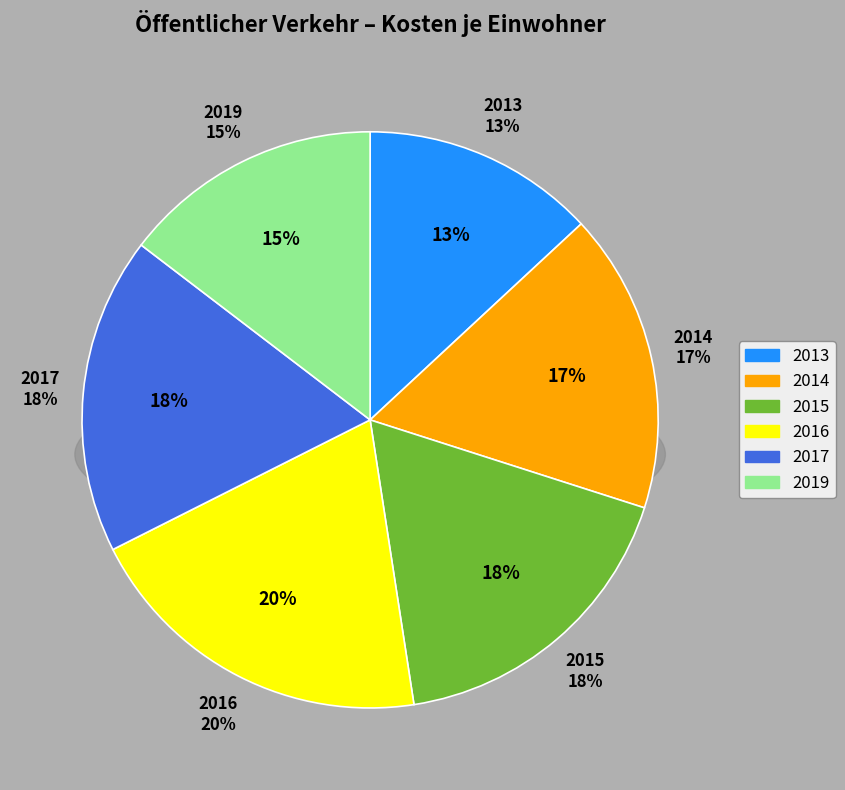

To the nearest percent, what is the difference between the 2017 and 2019 slice percentages?

3%